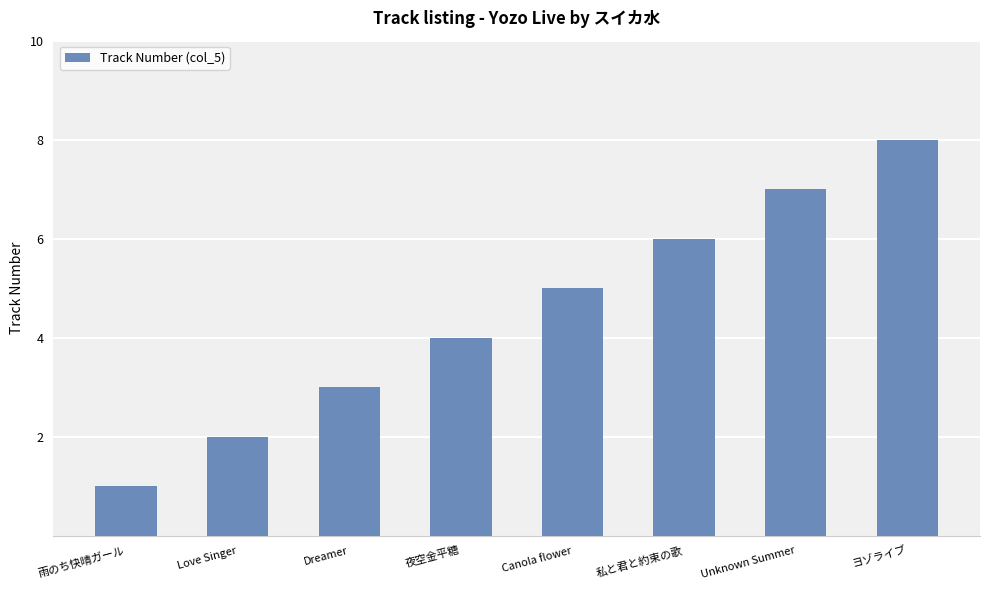

Rank the categories by value from lowest to highest.

雨のち快晴ガール, Love Singer, Dreamer, 夜空金平糖, Canola flower, 私と君と約束の歌, Unknown Summer, ヨゾライブ